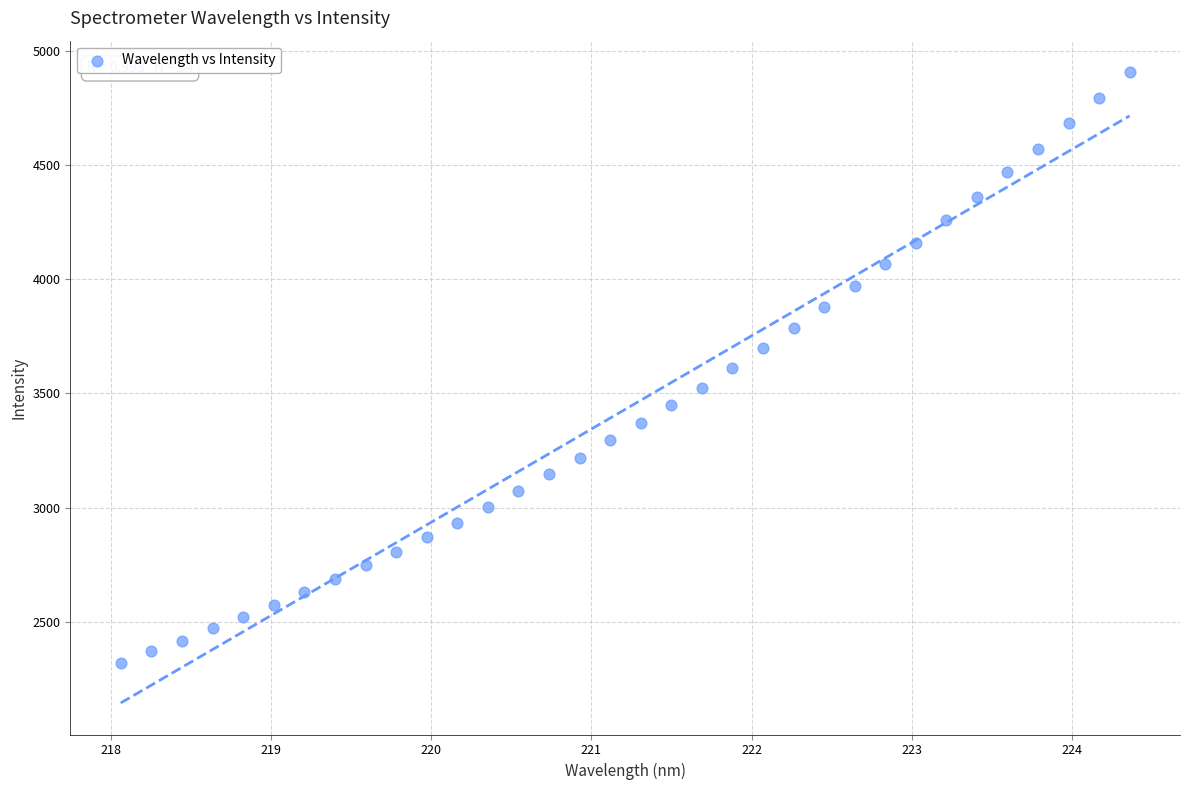

What is the range of X values (max minus min)?

6.3